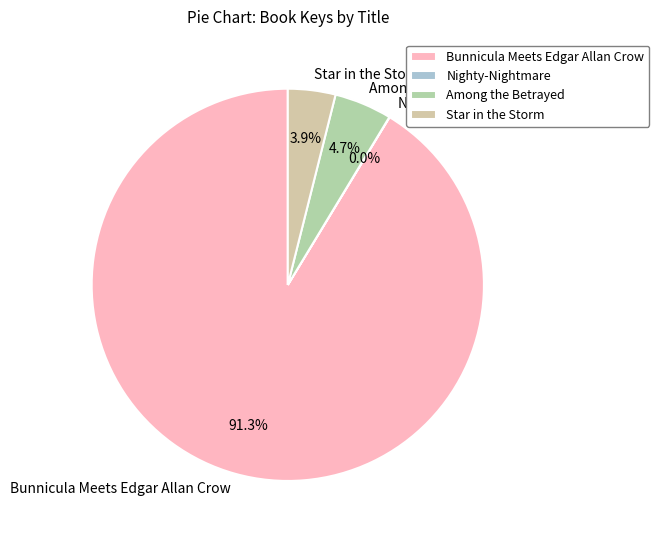

Which category accounts for the majority?

Bunnicula Meets Edgar Allan Crow